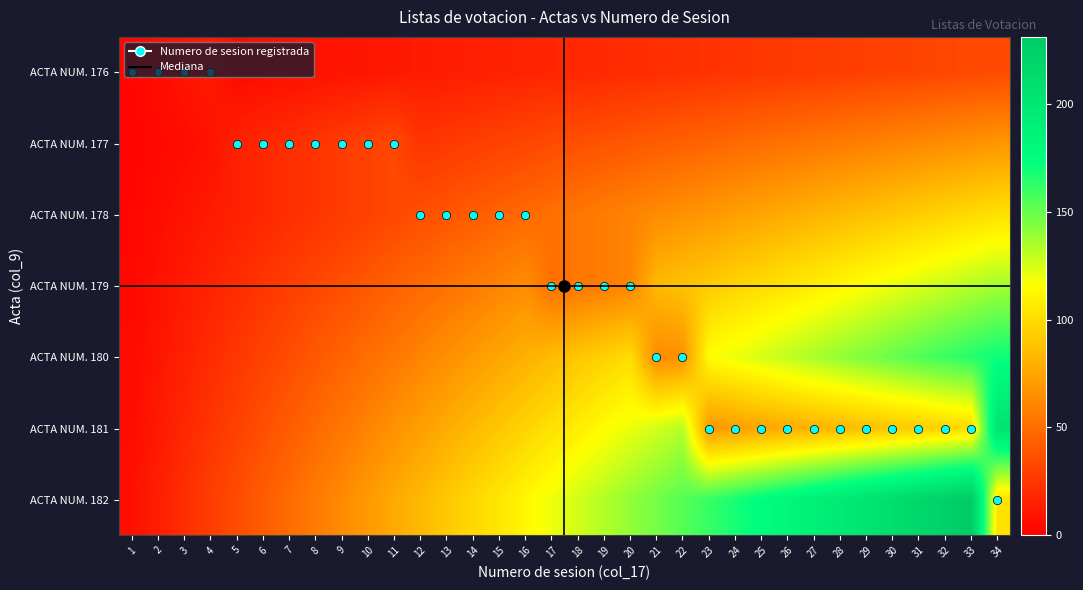

What is the total value across all series at 5?

145